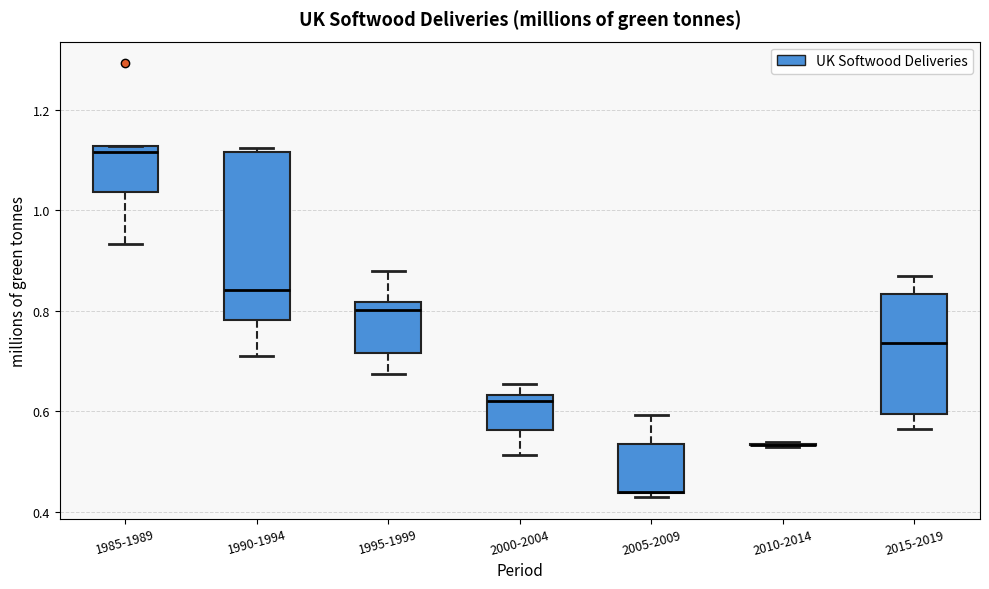

Comparing the boxes themselves (not the whiskers), which one is the tallest?

1990-1994